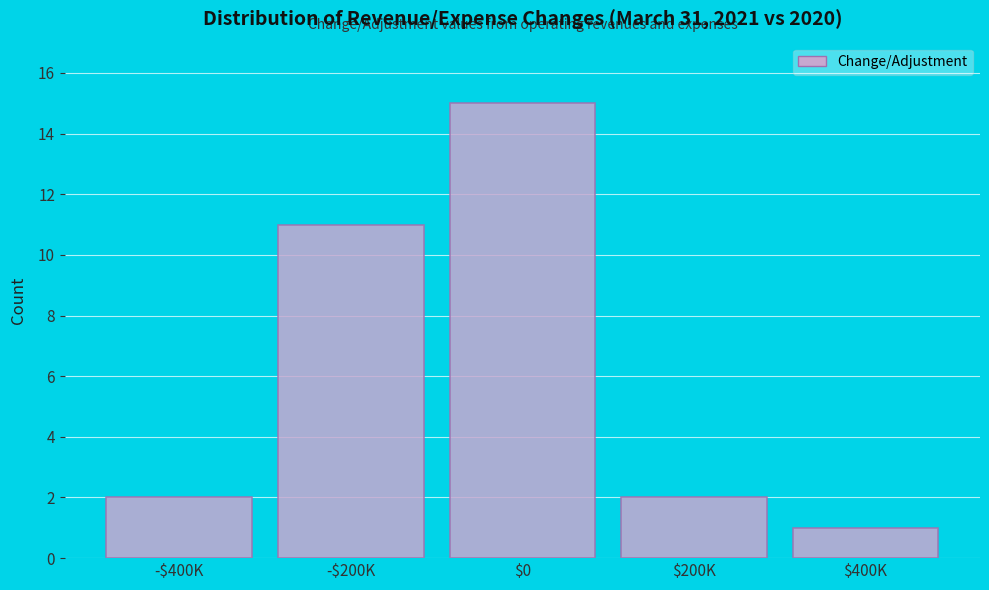

Is it true that the value at $200K is 1?

False